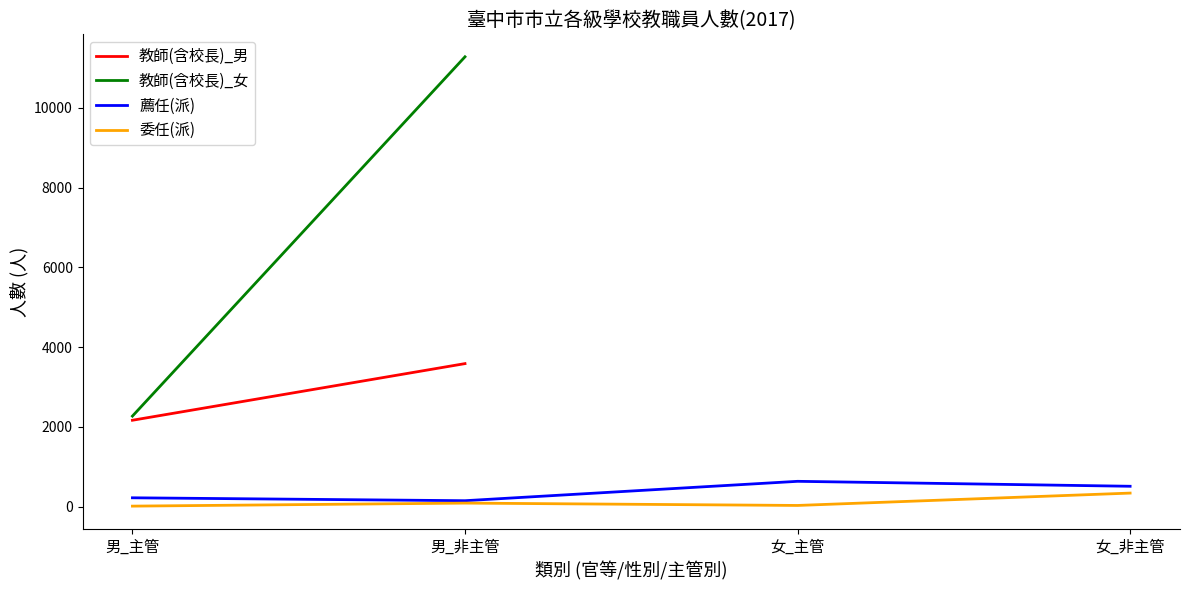

Which series changed the most between 男_主管 and 女_主管?

薦任(派)